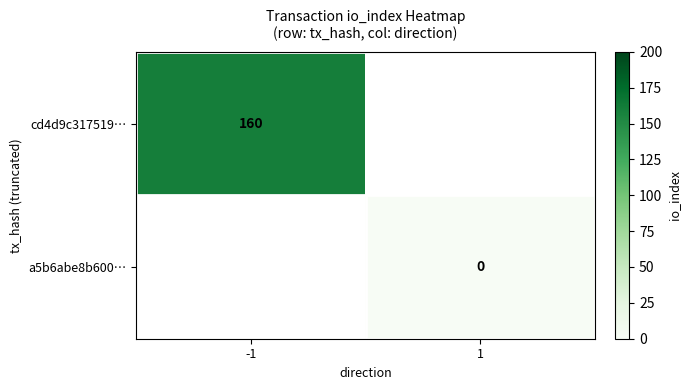

True or false: cd4d9c317519… has a value of 160 at -1.

True